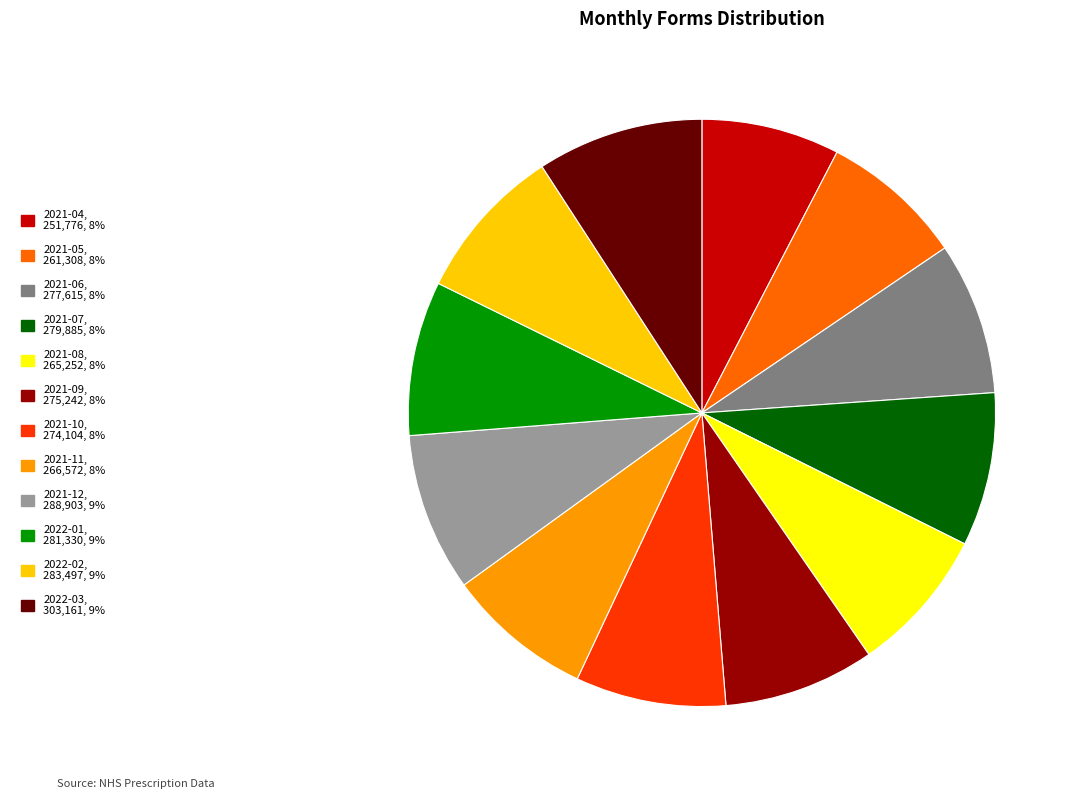

Is it true that 2021-11 is 8% of the pie?

True